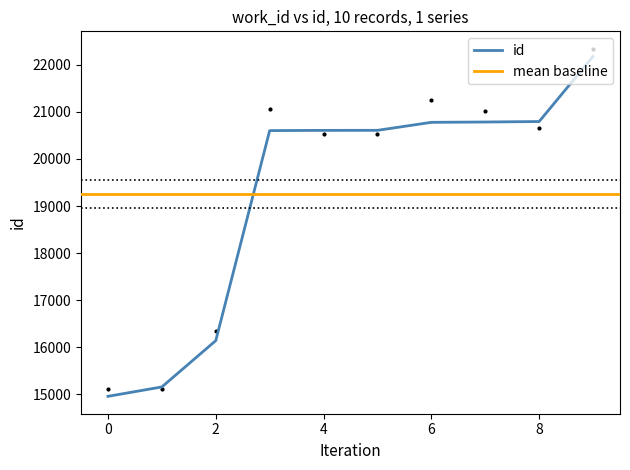

What is the value of the 2nd point from the left?

15155